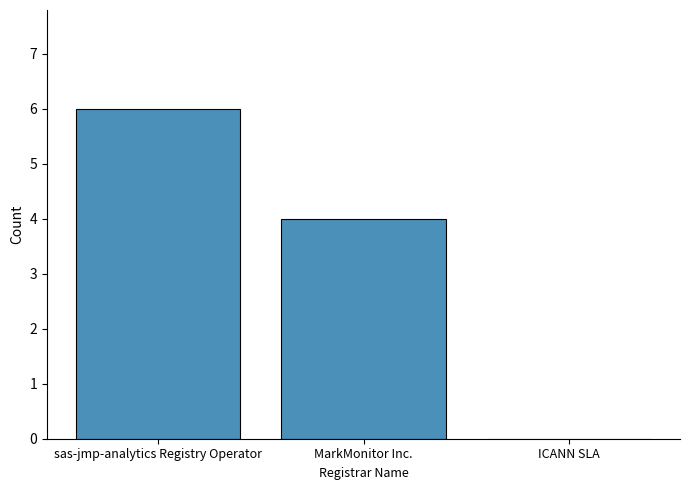

What is the sum of the values at MarkMonitor Inc. and sas-jmp-analytics Registry Operator?

10